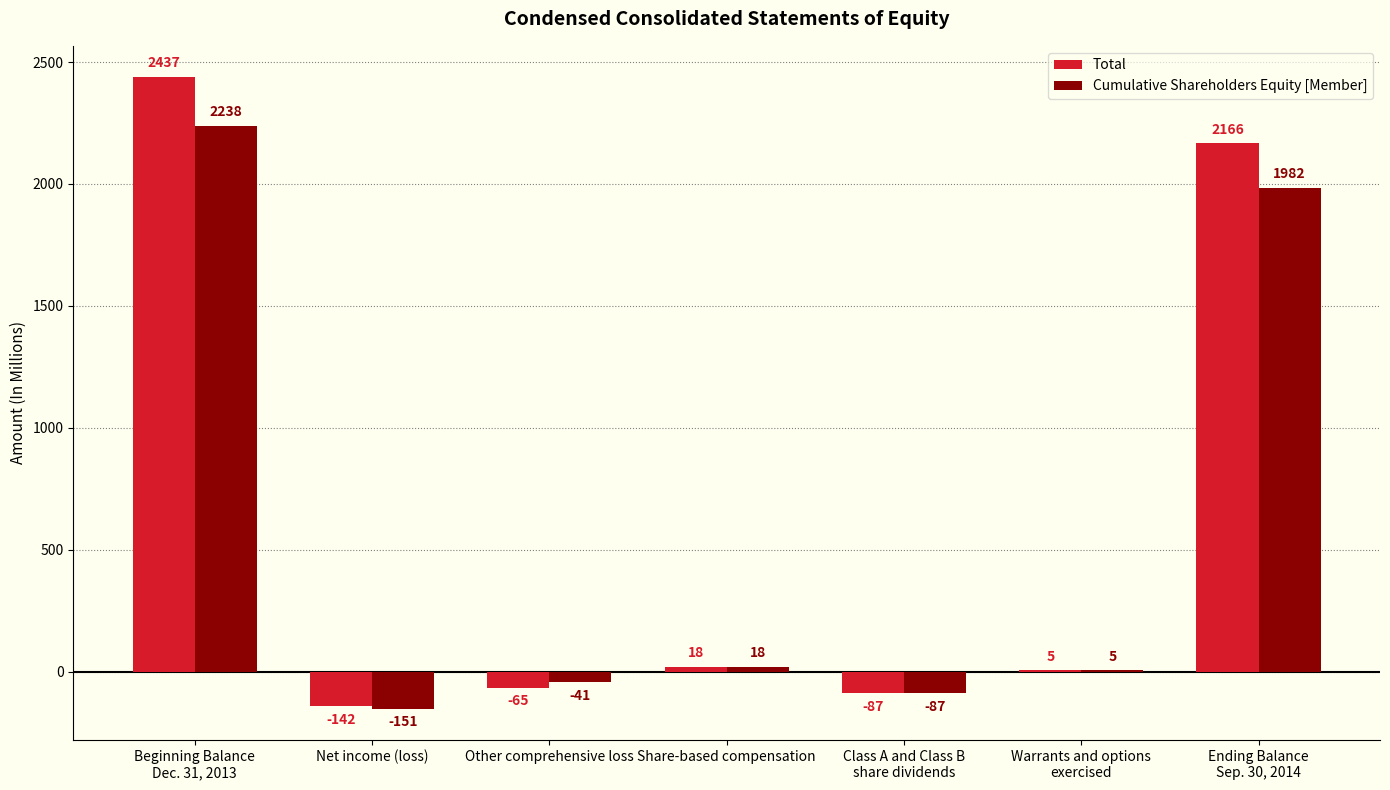

How many series are shown in this chart?

2